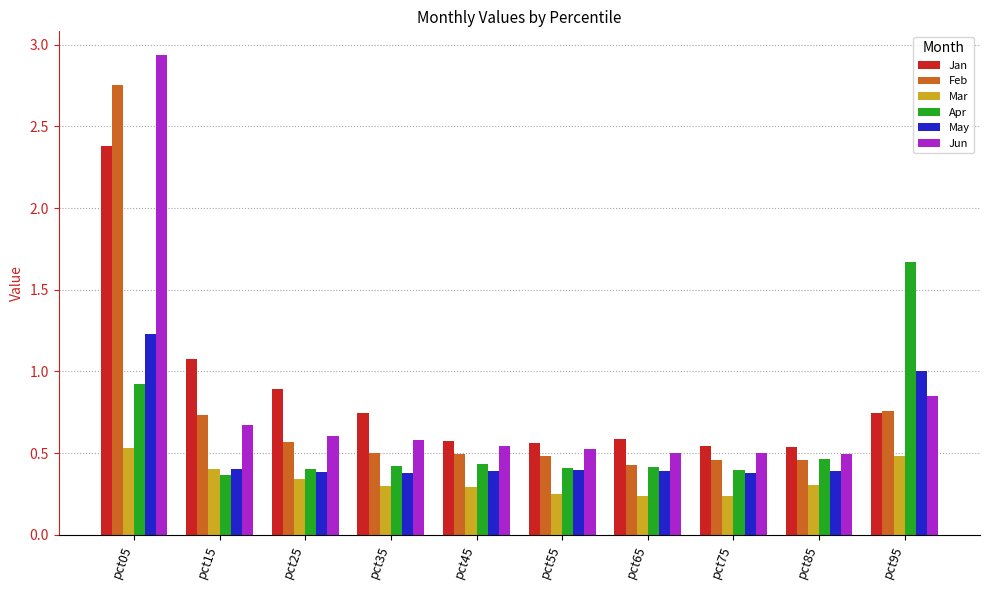

Rank the series by their maximum value, from lowest to highest.

Mar, May, Apr, Jan, Feb, Jun